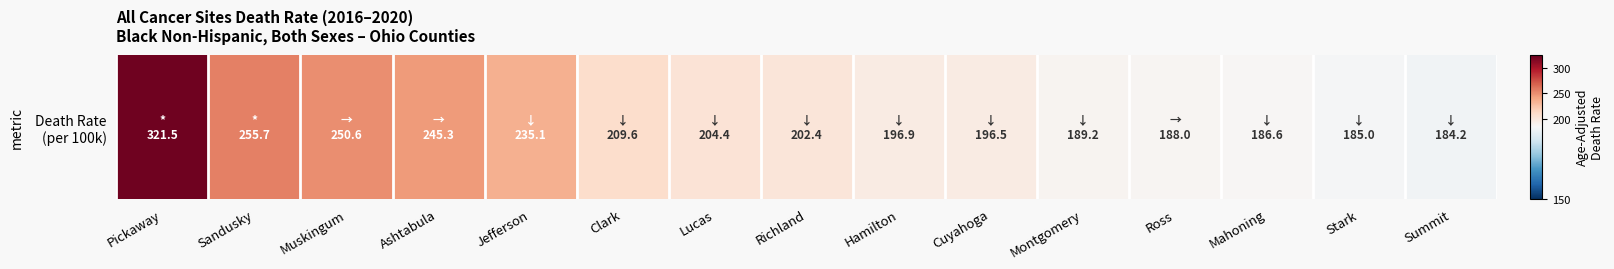

How many categories are shown in the chart?

15